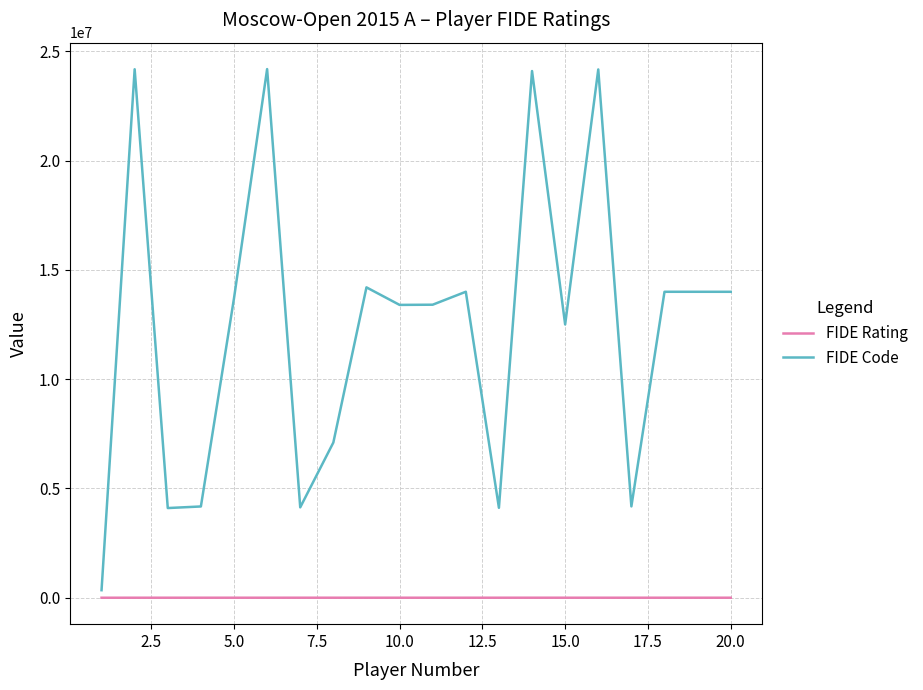

What is the maximum value shown in the chart?

24190497